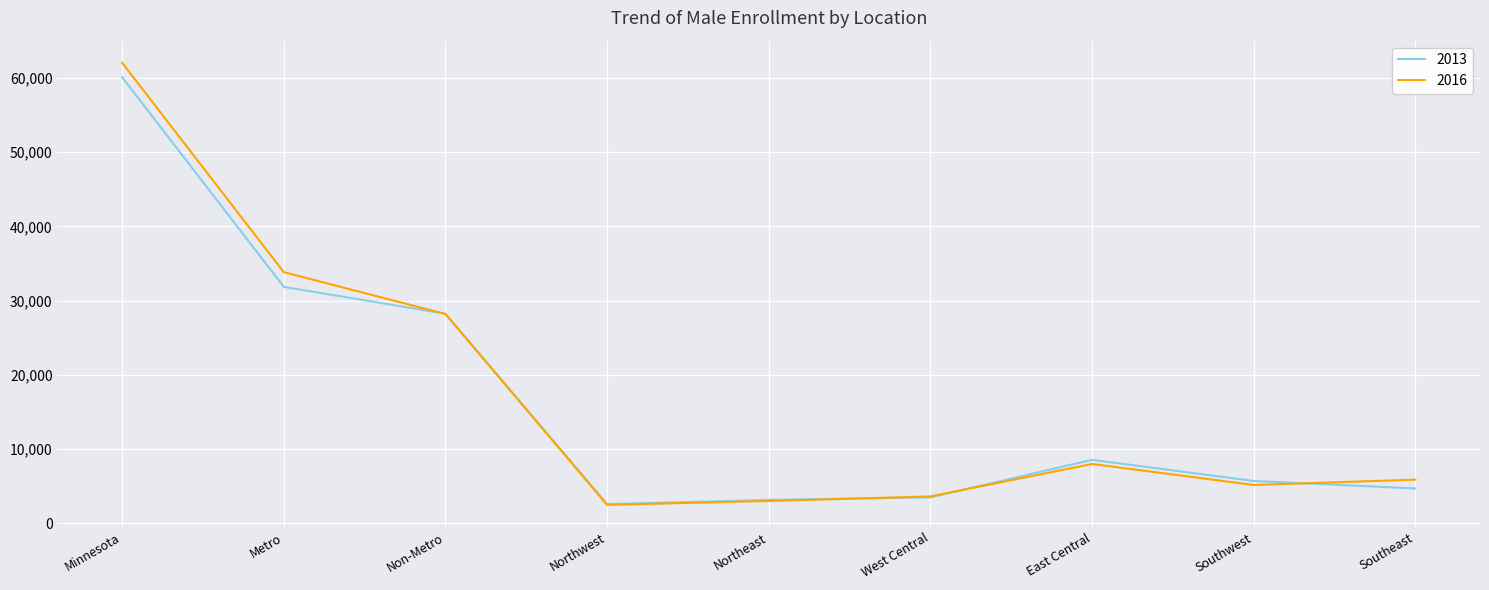

What is the difference between the highest and lowest values at East Central?

558